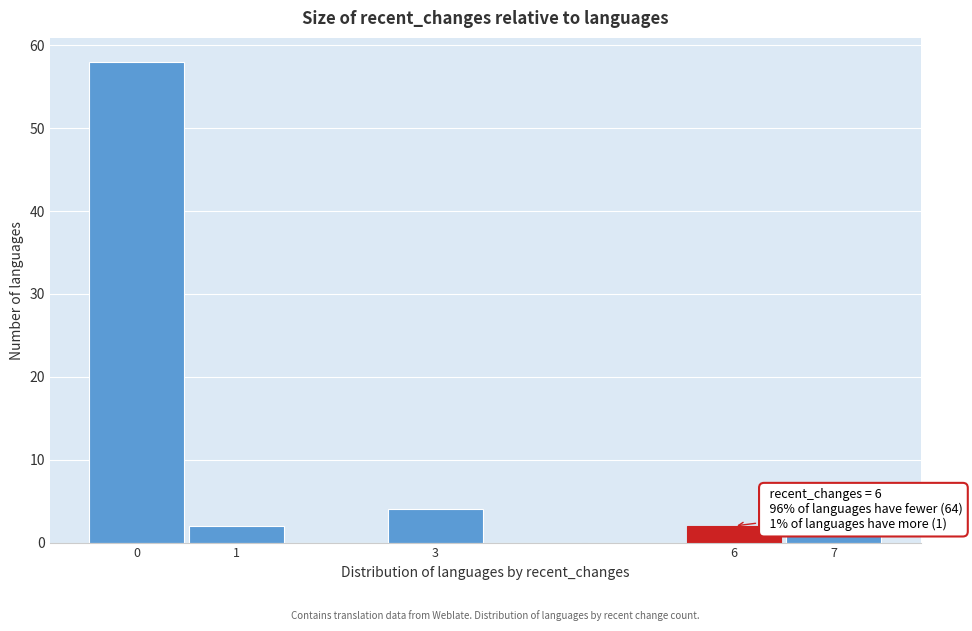

Over which range of the x-axis is the bar tallest?

-0.5 to 0.5